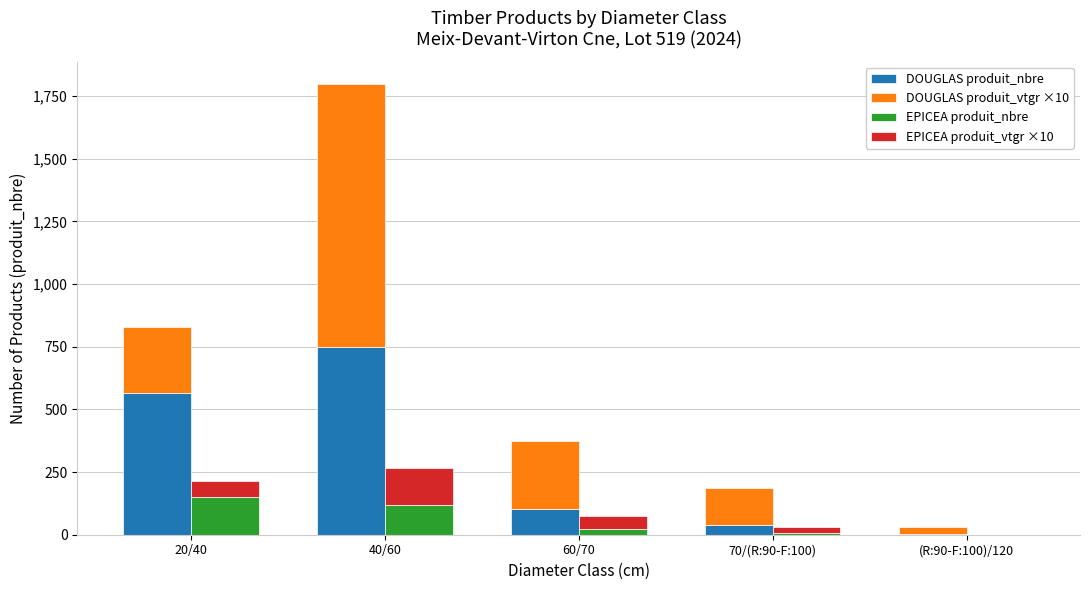

What is the average value of the DOUGLAS produit_vtgr ×10 series?

352.7